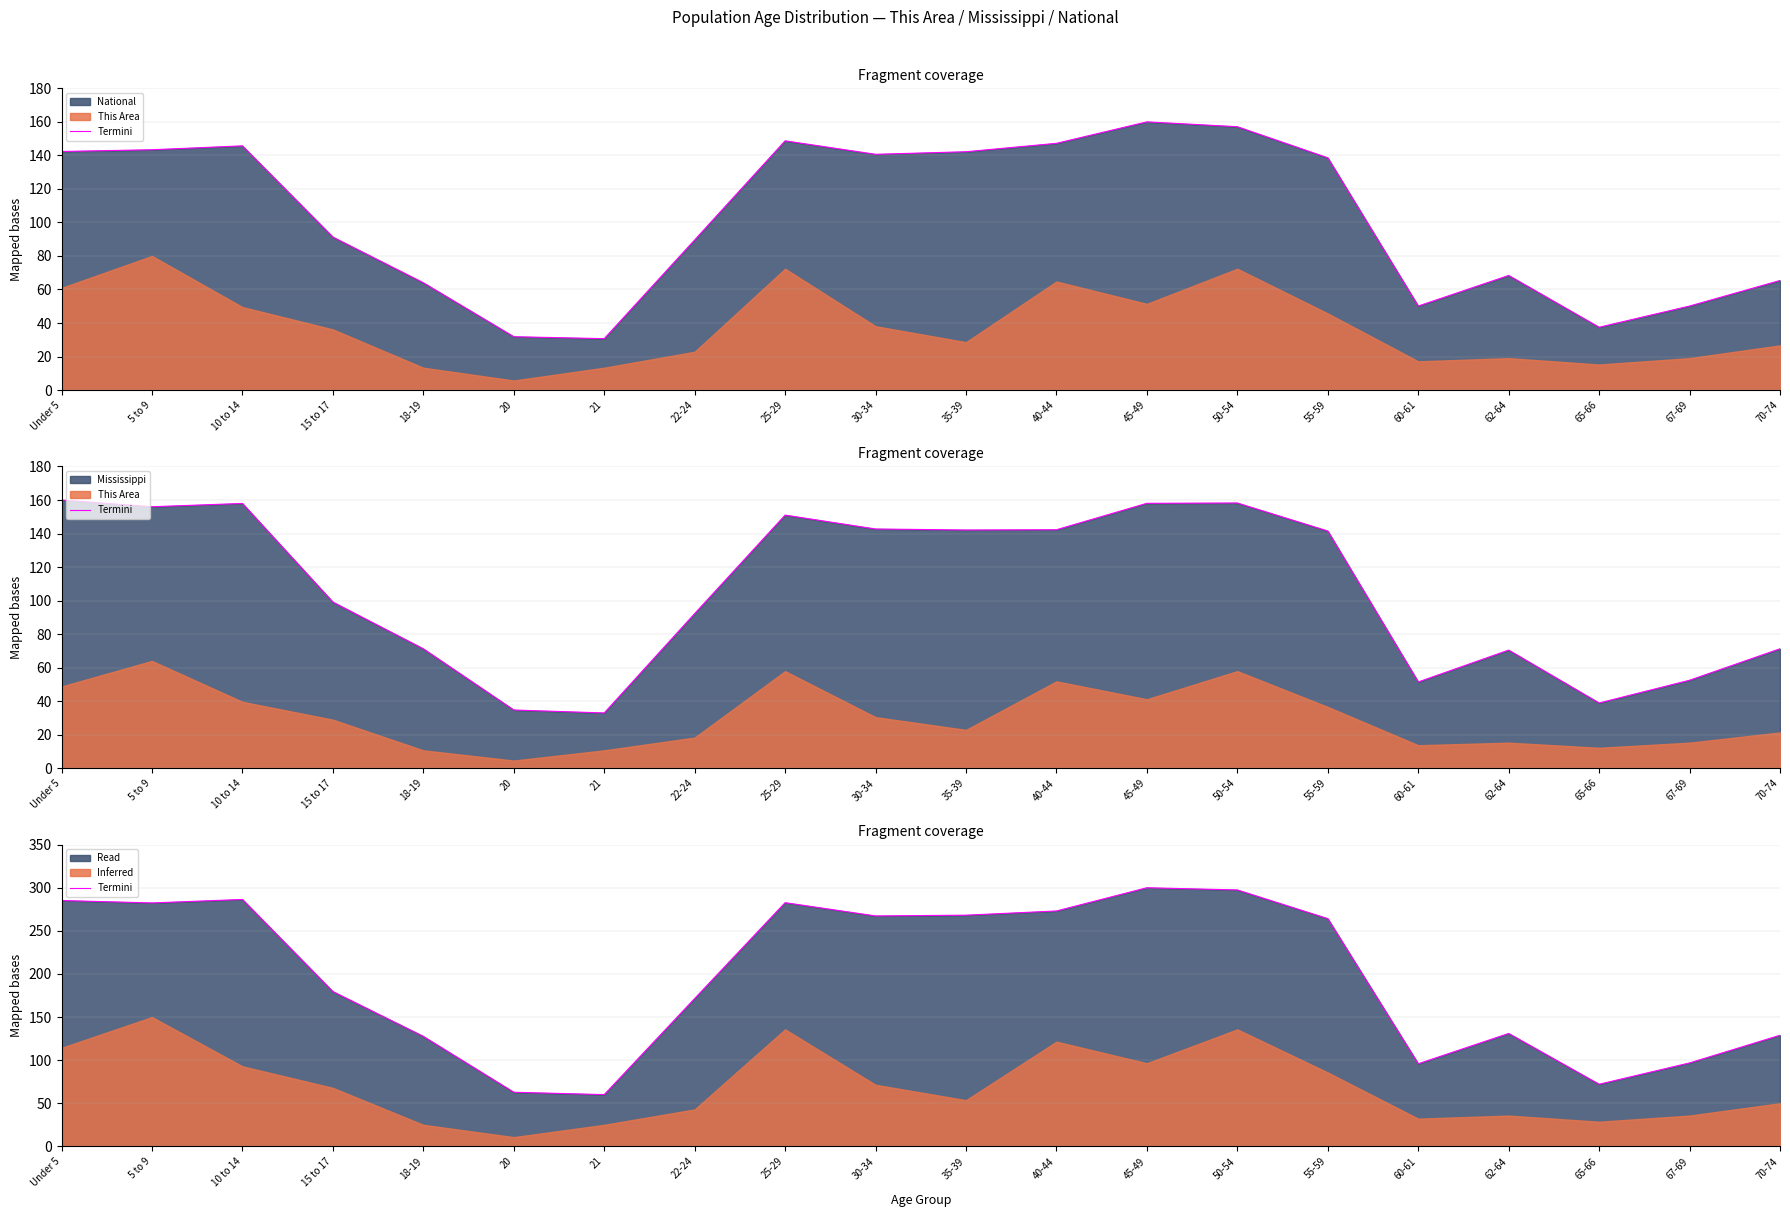

What value does the data have at 55-59?

264.2